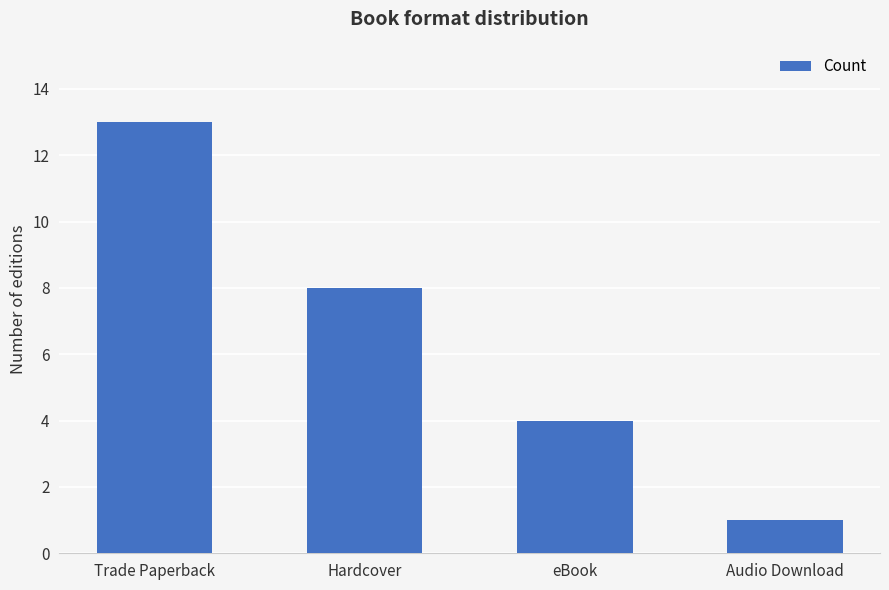

The chart shows a value of 2 at Audio Download. True or false?

False